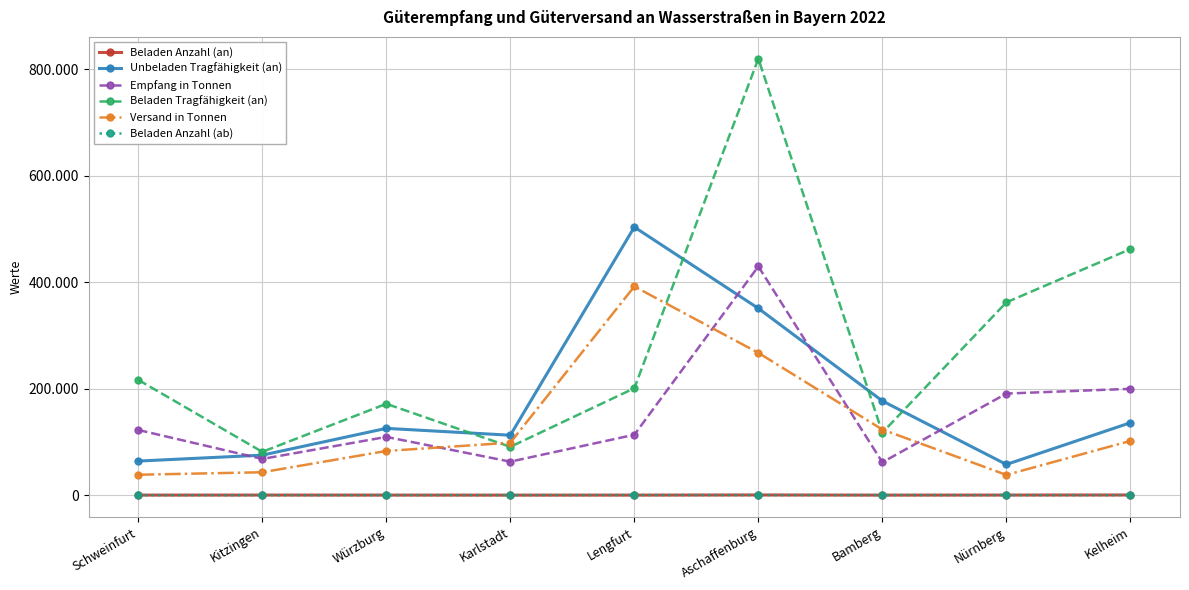

How many interior local peaks does the Beladen Anzahl (ab) series have?

2